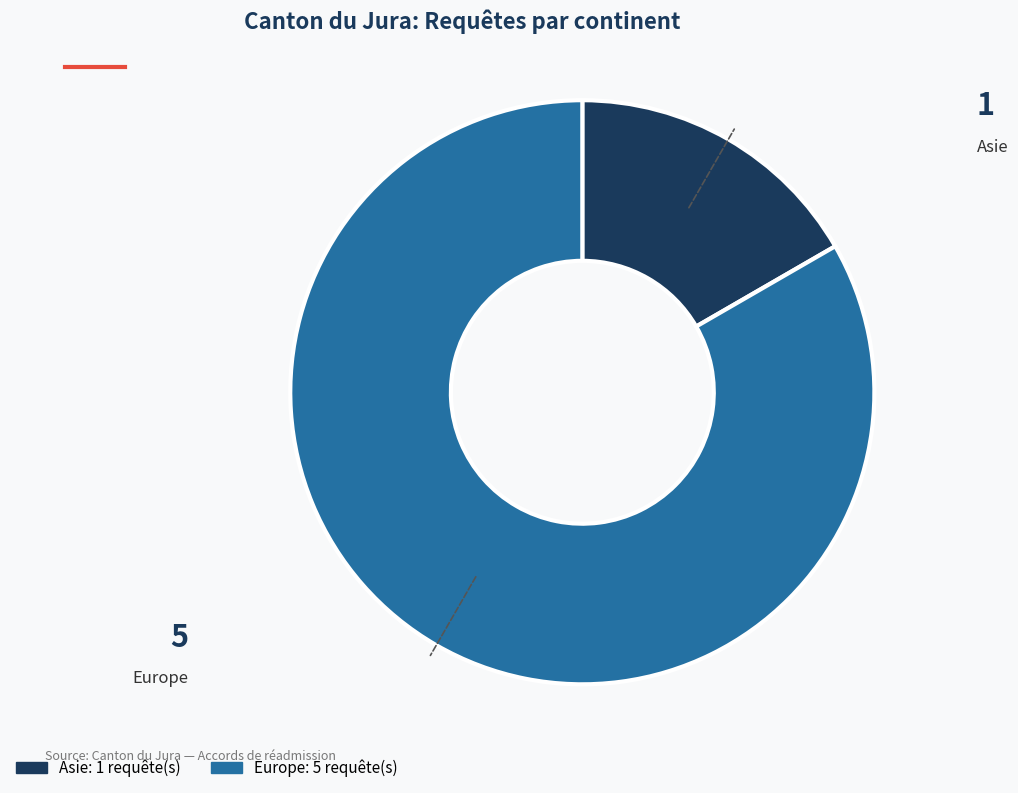

Is the sum of Europe and Asie greater than half?

Yes